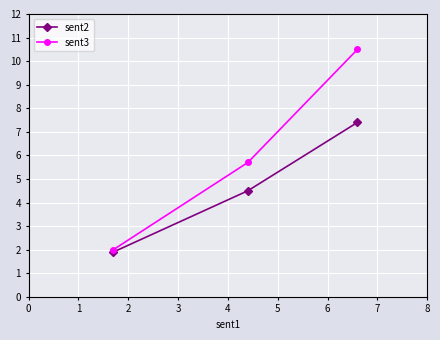

Rank the series by their average value, from lowest to highest.

sent2, sent3